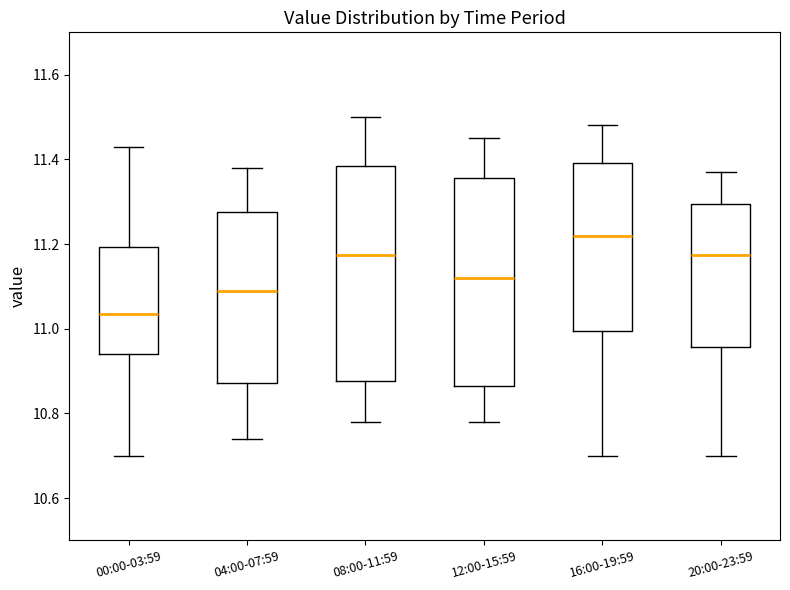

Where is the lower edge of the box for 20:00-23:59 on the y-axis? The values are not printed on the chart, so give them approximately, as read against the axis.

10.96